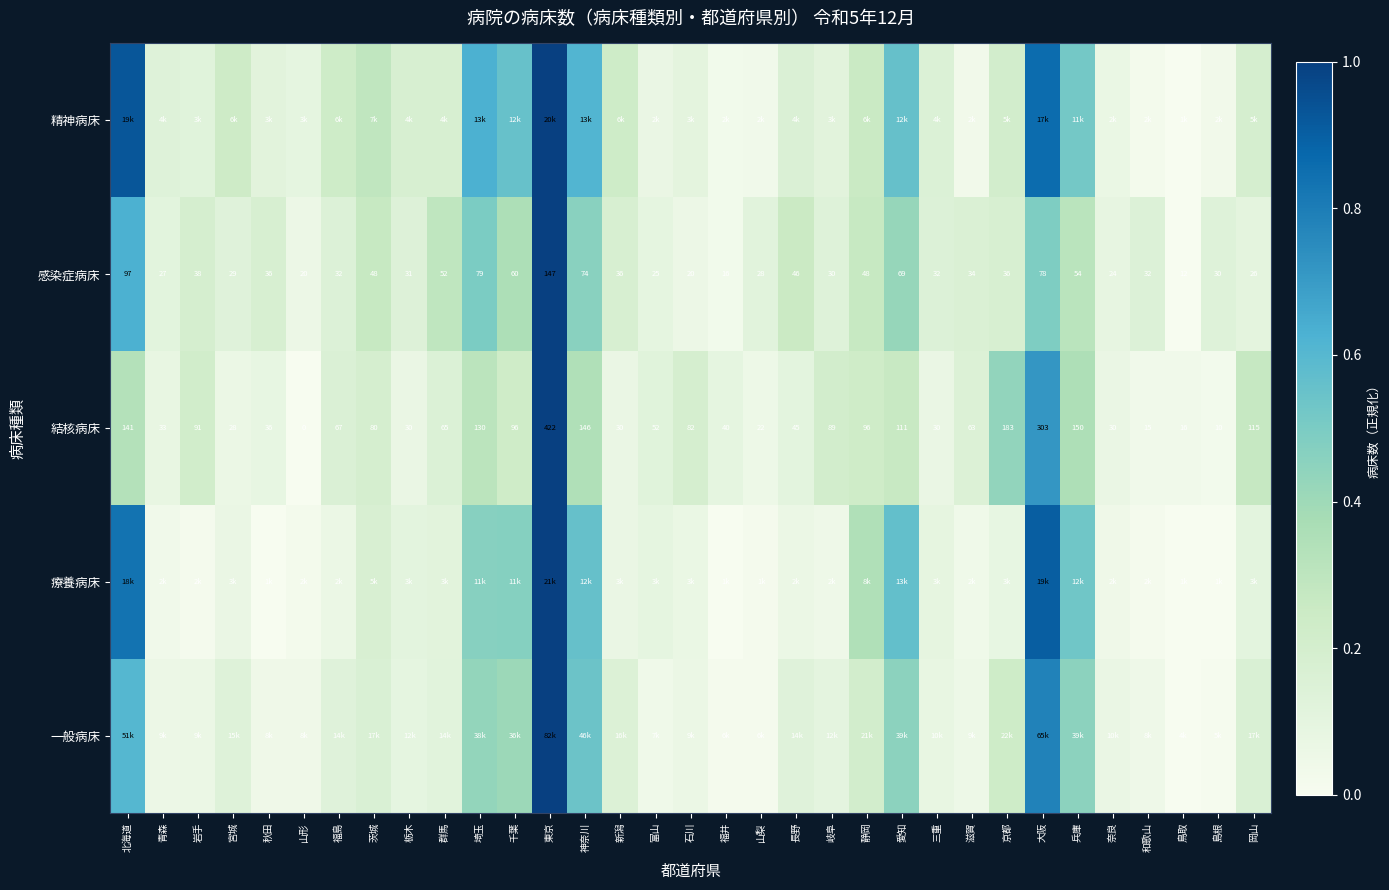

Is the value of 感染症病床 at 岡山 greater than the value of 結核病床 at 島根?

Yes